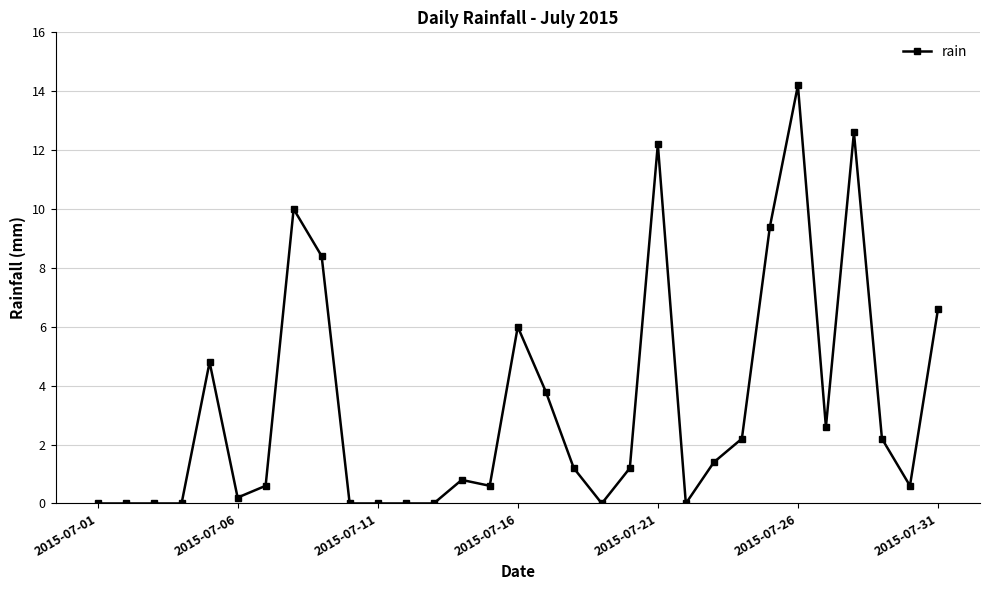

True or false: the data has more than 0 interior local peaks.

True